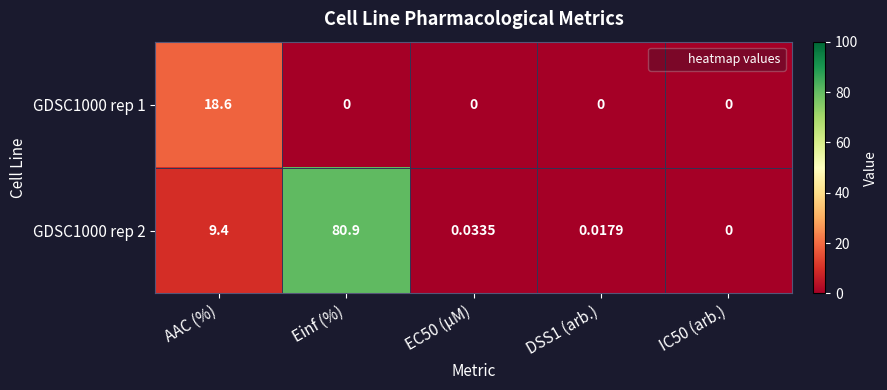

Count the number of data series in this chart.

2